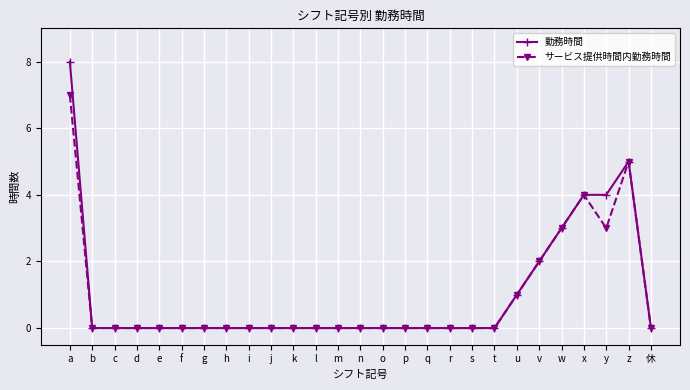

What is the maximum value for 勤務時間?

8